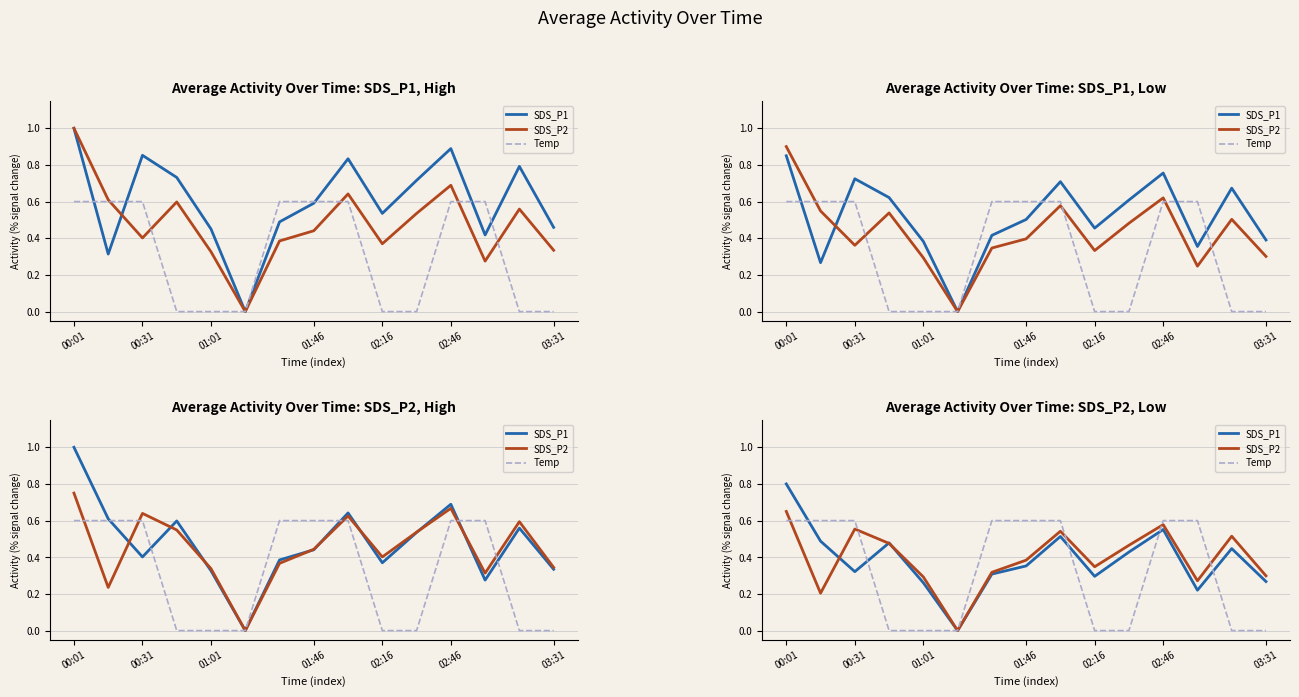

At which category is the sum across all series the highest?

00:01